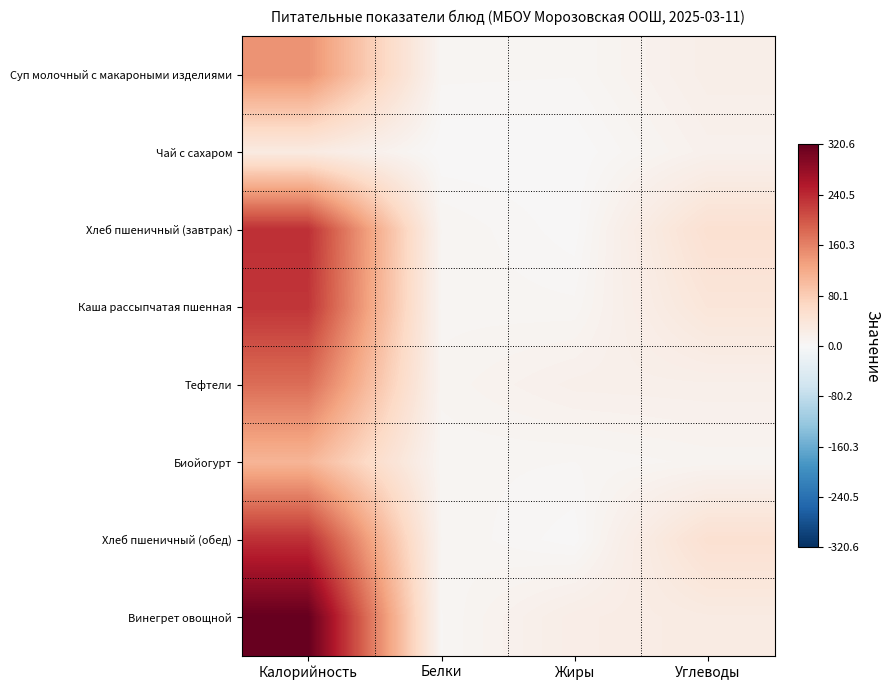

Reading right to left, transcribe all the data shown in this chart.

Суп молочный с макароными изделиями: Углеводы=18.8	Жиры=5.2	Белки=5.8	Калорийность=145.2
Чай с сахаром: Углеводы=14.0	Жиры=0.0	Белки=0.2	Калорийность=28.0
Хлеб пшеничный (завтрак): Углеводы=49.2	Жиры=0.8	Белки=7.6	Калорийность=234.4
Каша рассыпчатая пшенная: Углеводы=37.9	Жиры=5.7	Белки=6.6	Калорийность=229.5
Тефтели: Углеводы=17.0	Жиры=16.0	Белки=8.3	Калорийность=179.2
Биойогурт: Углеводы=8.4	Жиры=5.0	Белки=5.8	Калорийность=108.0
Хлеб пшеничный (обед): Углеводы=49.2	Жиры=0.8	Белки=7.6	Калорийность=234.4
Винегрет овощной: Углеводы=26.9	Жиры=21.6	Белки=4.7	Калорийность=320.6